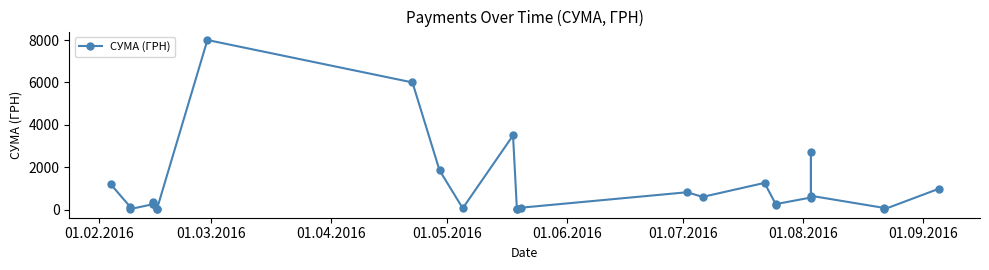

How many categories are shown in the chart?

27